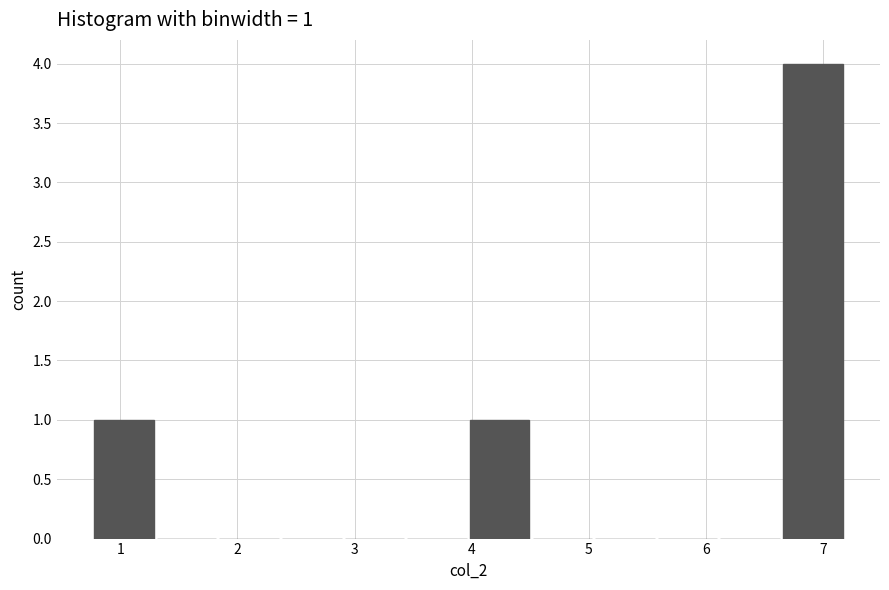

Which range on the x-axis has the tallest bar?

6.7 to 7.2